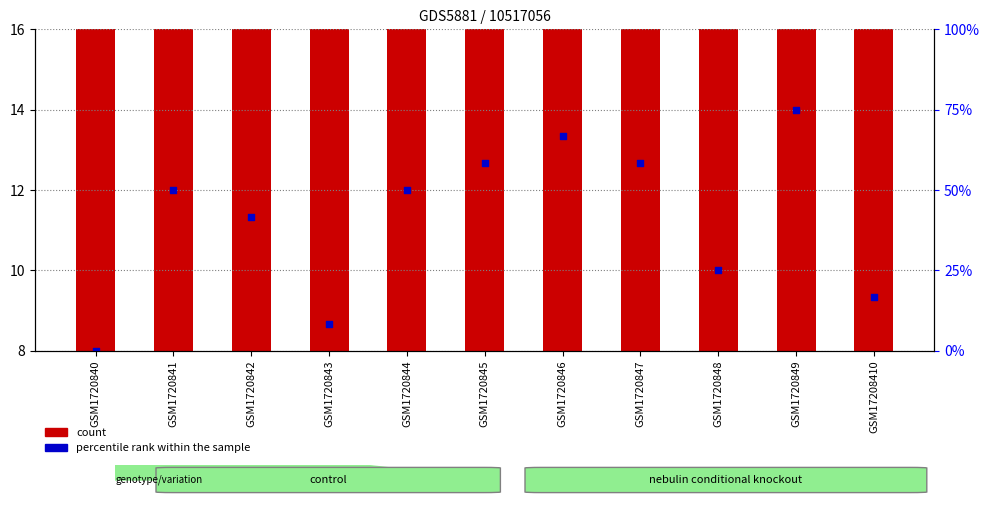

Which has a higher value, GSM1720842 or GSM1720847?

GSM1720847